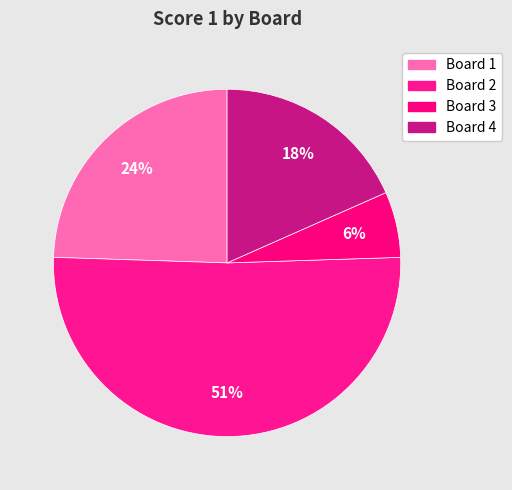

Count the number of slices in the pie.

4